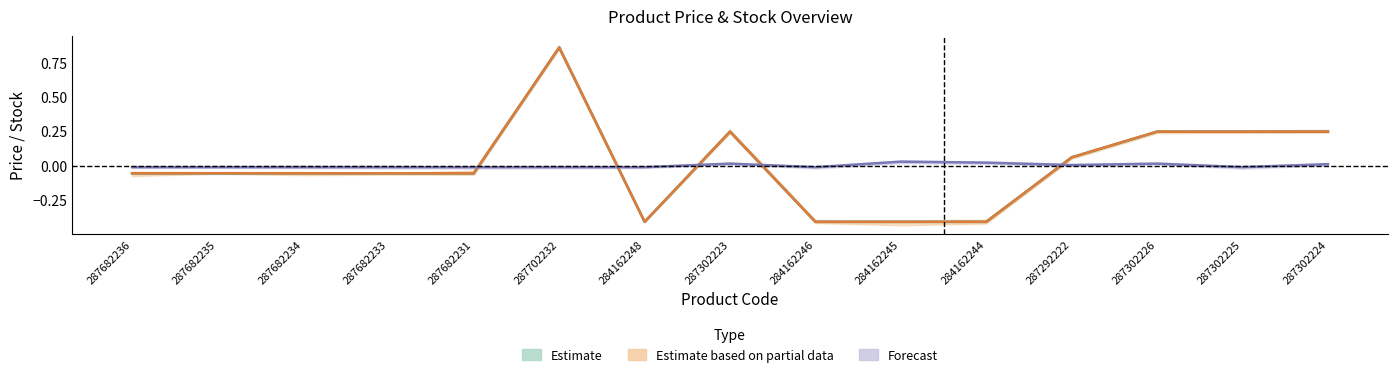

How many interior local peaks does the Залишок series have?

3